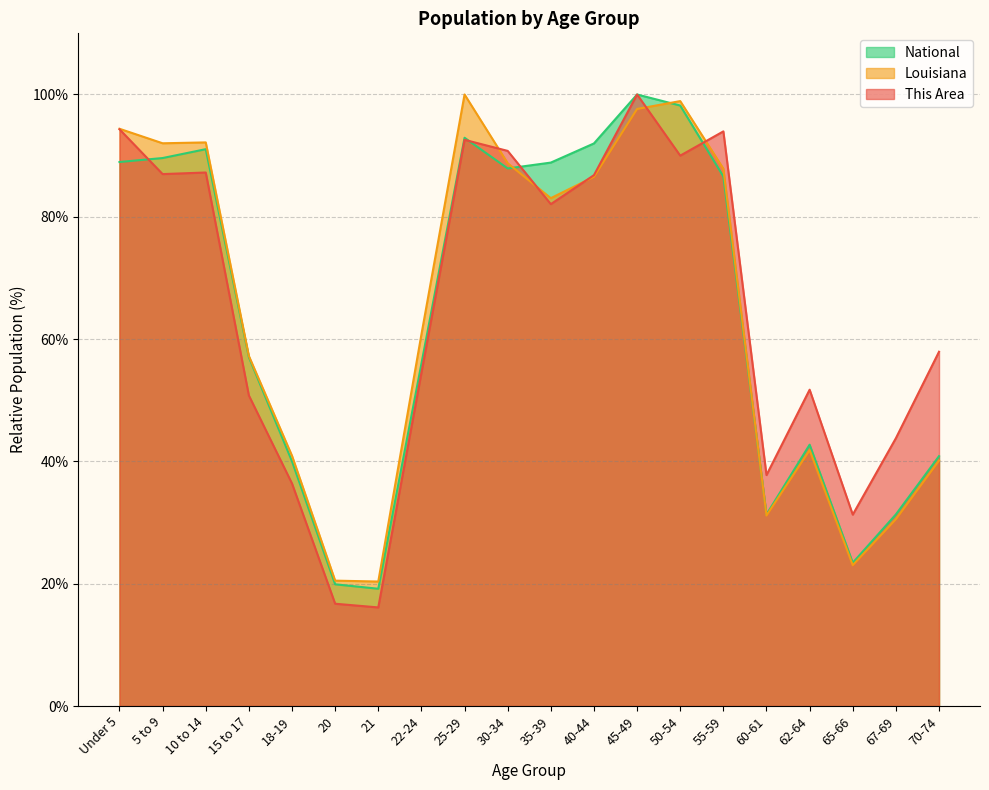

What is the difference between the National values at 35-39 and 18-19?

48.9